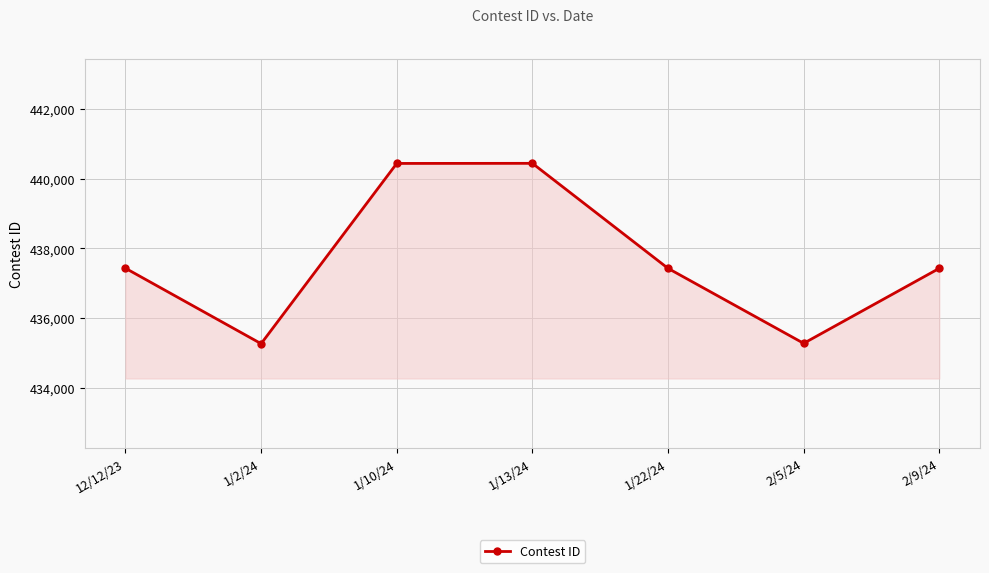

What is the difference between the maximum and minimum values?

5181